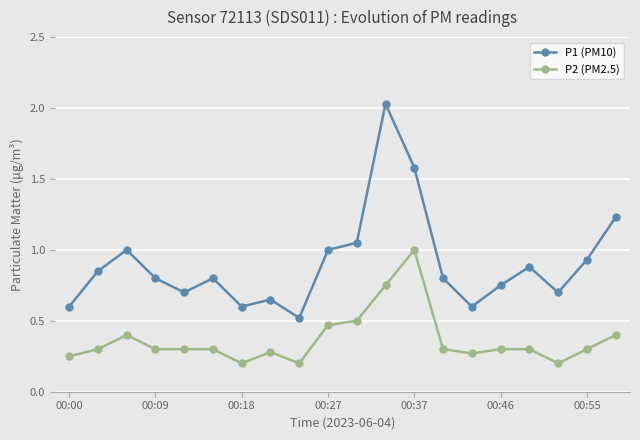

Rank the series by their maximum value, from lowest to highest.

P2 (PM2.5), P1 (PM10)